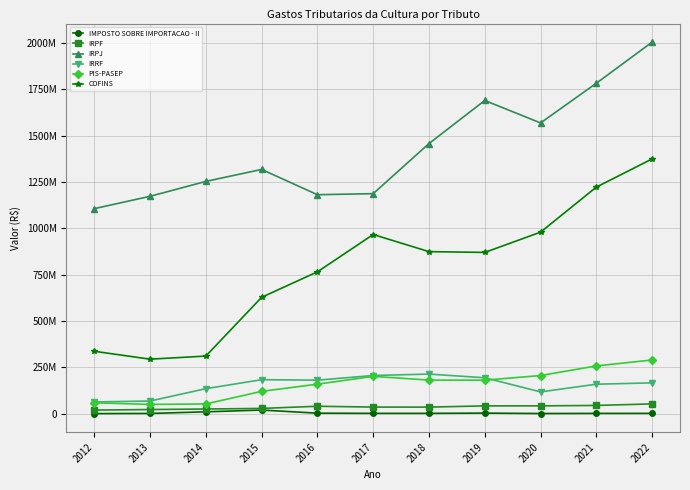

Is the value of PIS-PASEP at 2016 greater than the value of IMPOSTO SOBRE IMPORTACAO - II at 2017?

Yes